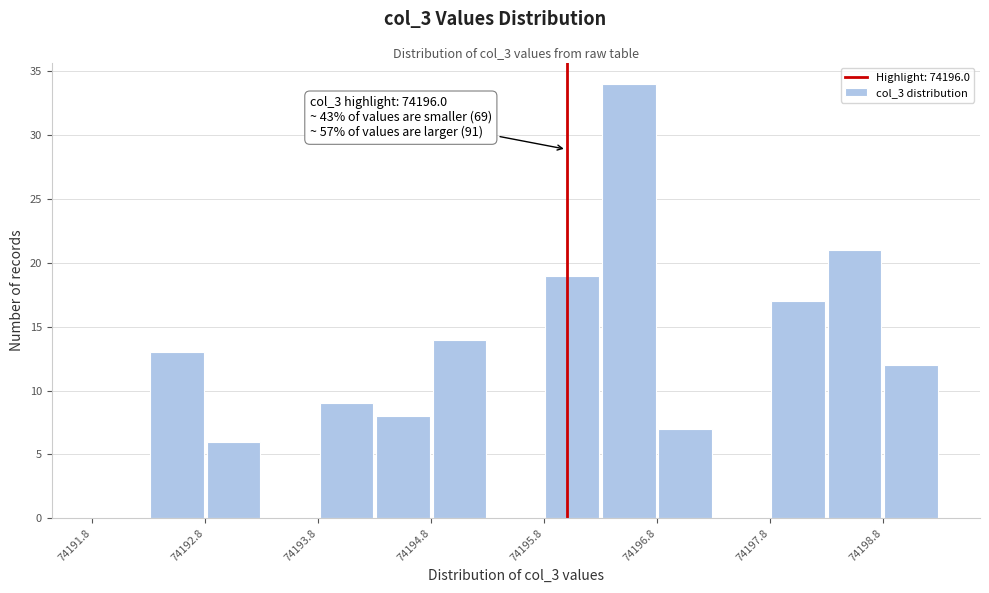

Which range on the x-axis has the tallest bar?

74196.3 to 74196.8